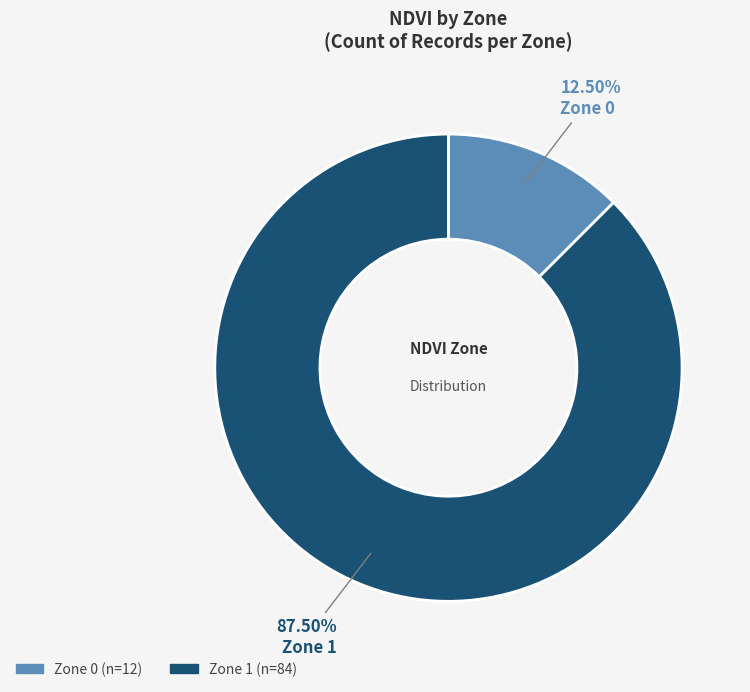

Which category has the biggest portion of the pie?

Zone 1